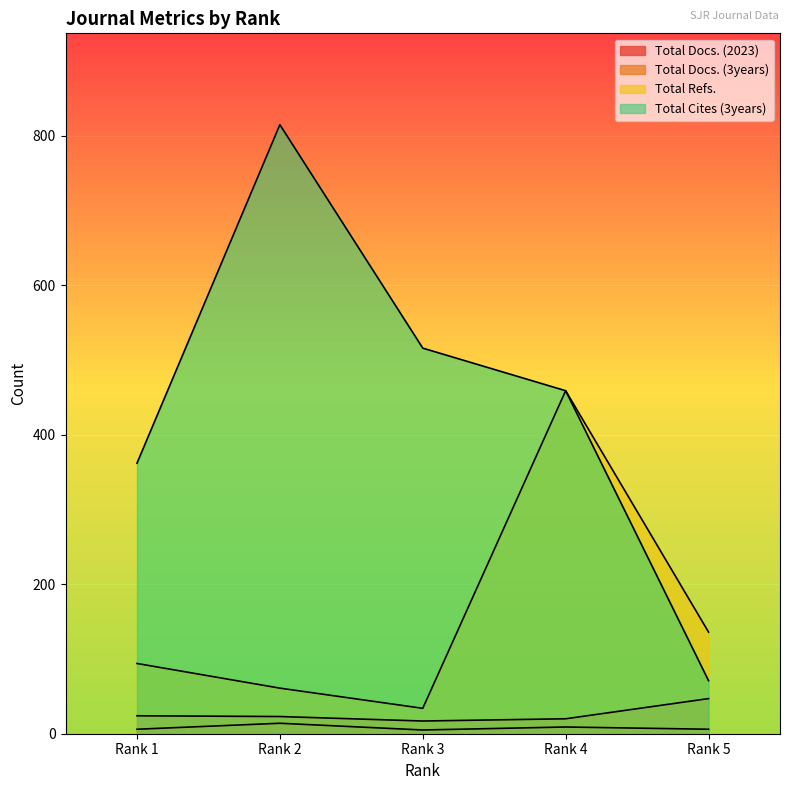

True or false: Total Docs. (2023) and Total Refs. cross at least once.

False